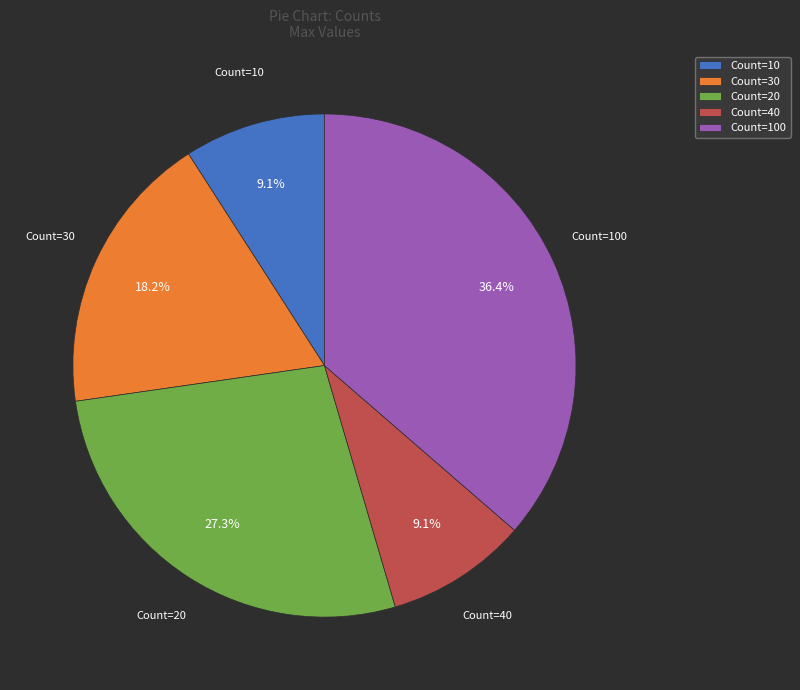

What is the total percentage of Count=100 and Count=30?

54.5%